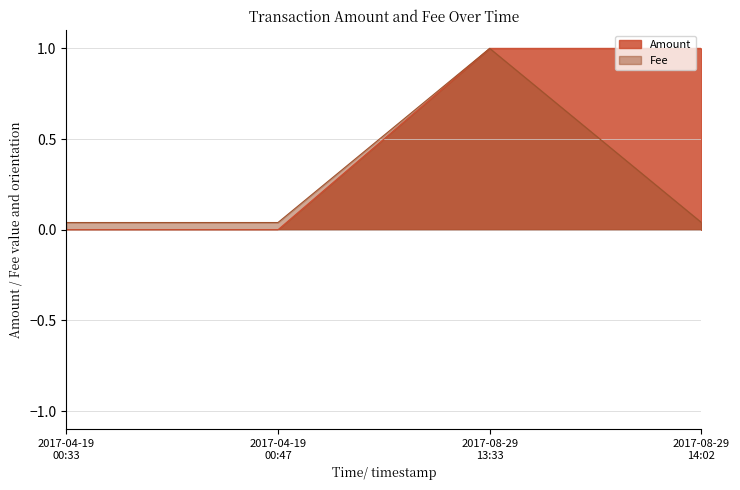

What is the maximum value shown in the chart?

1.0